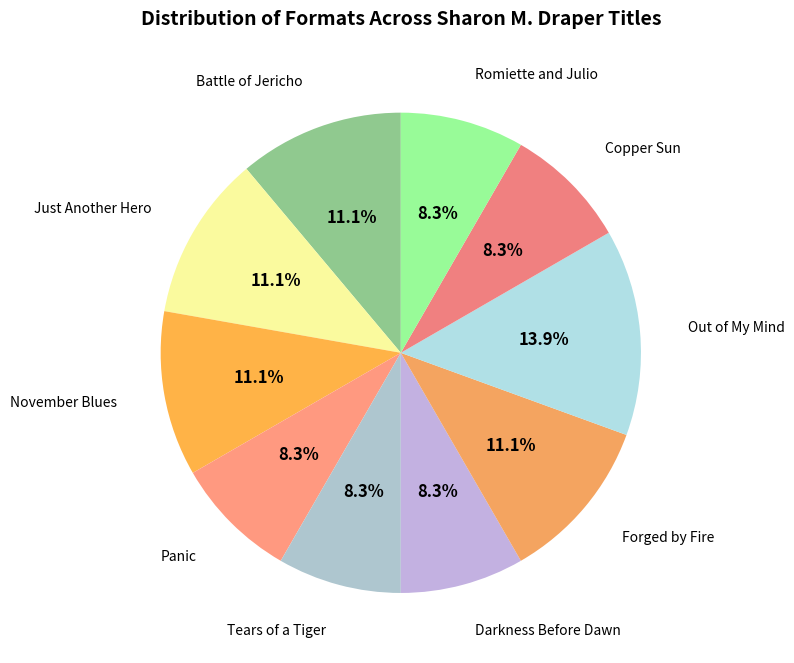

To the nearest percent, what is the difference between the largest and smallest slice percentages?

6%